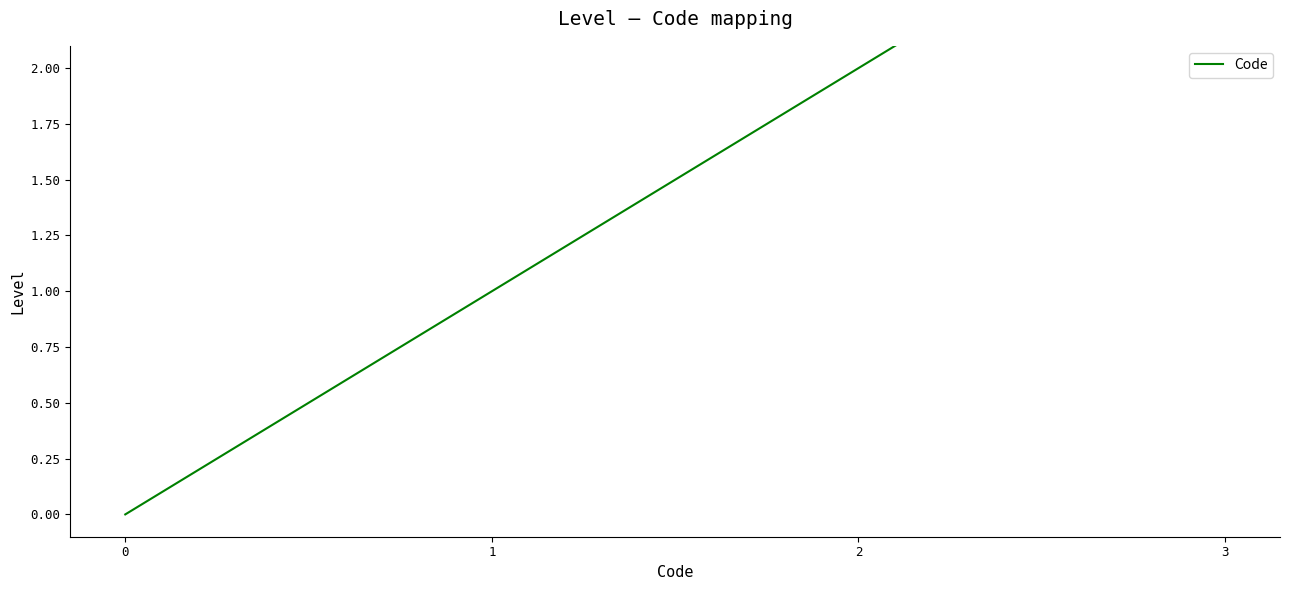

Reading left to right, transcribe all the data shown in this chart.

0=0	1=1	2=2	3=3